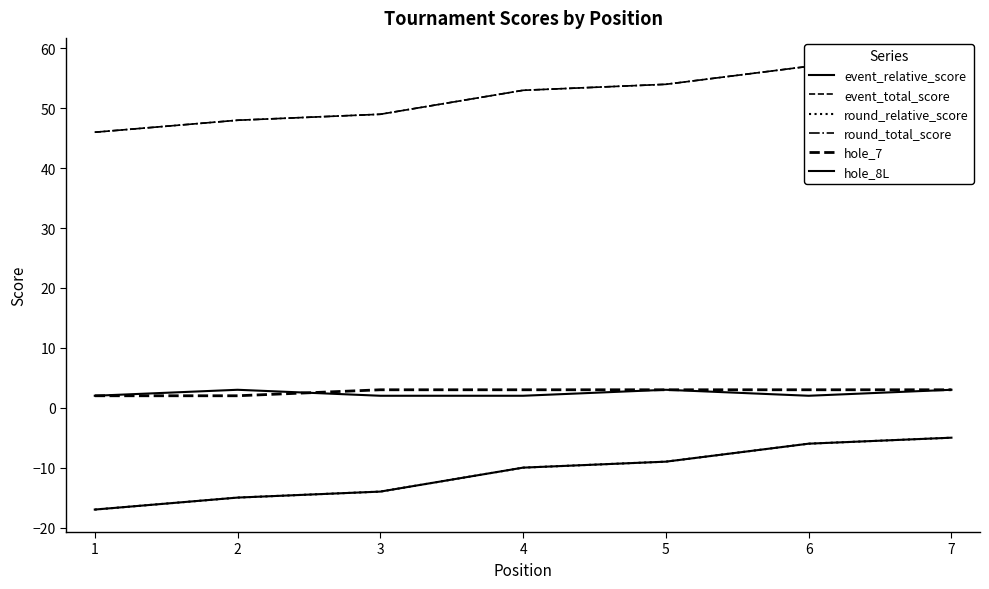

How many lines are shown in the chart?

6